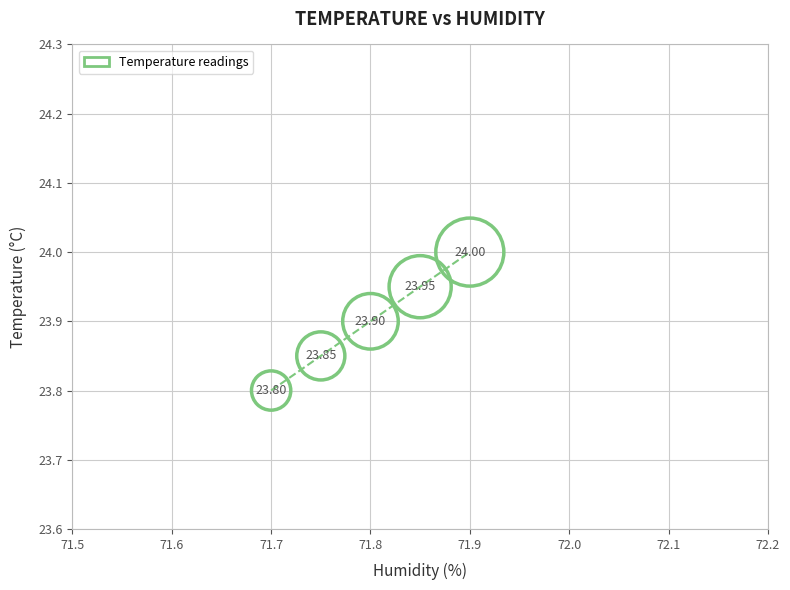

What is the average X value?

71.8